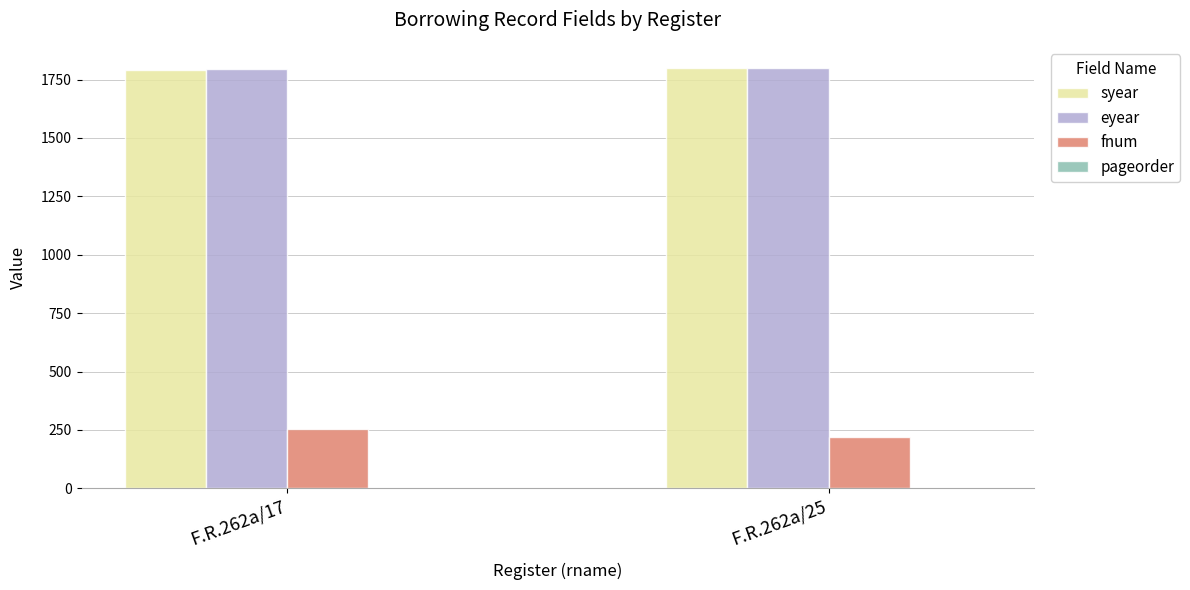

What is the maximum value for eyear?

1800